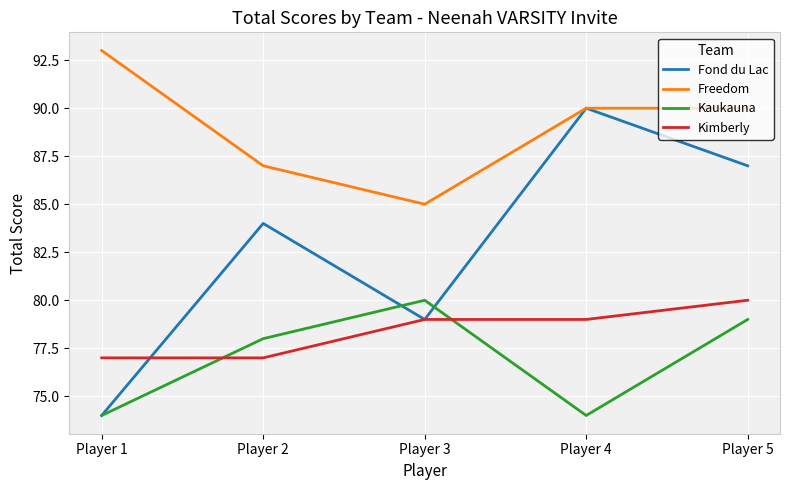

What is the highest value of the Kimberly series?

80